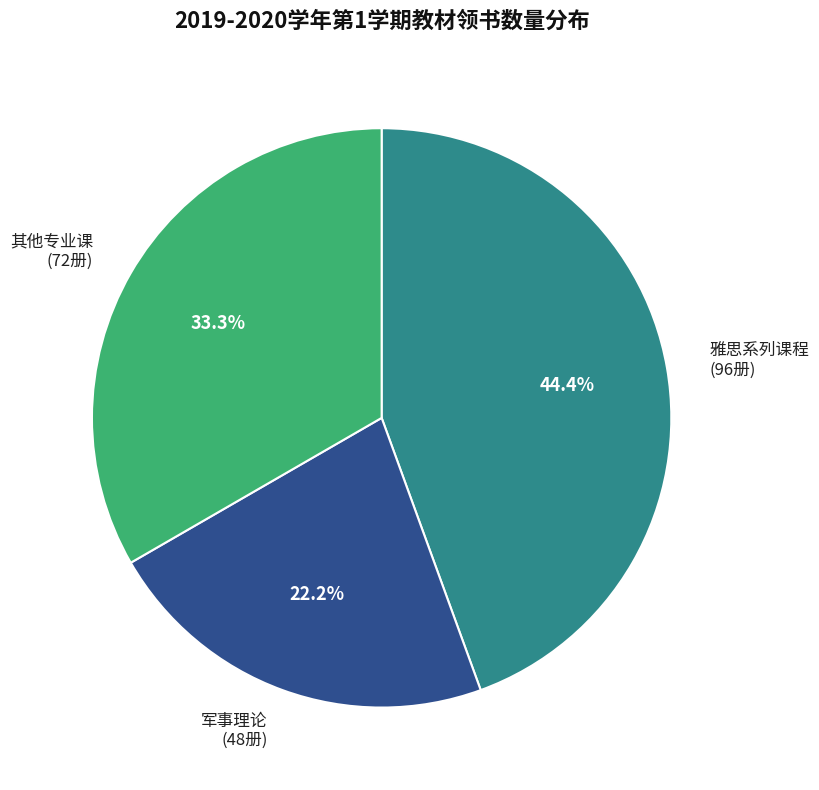

Which slice is the smallest?

军事理论 (48册)